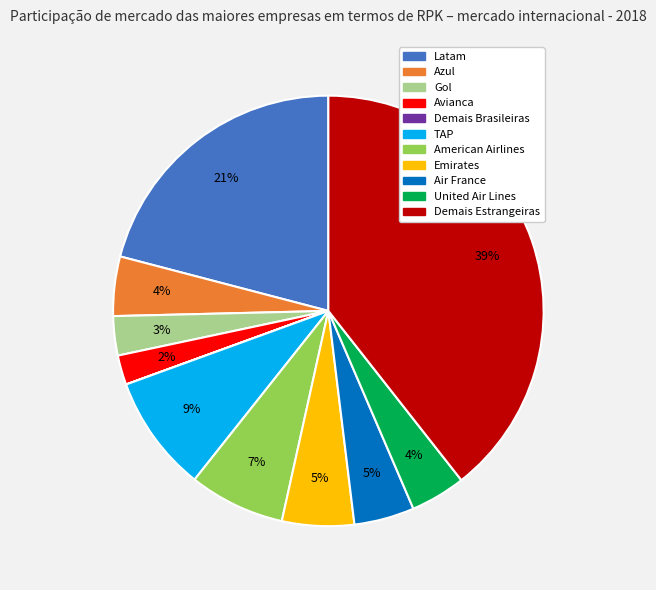

Between Azul and Gol, which is larger?

Azul